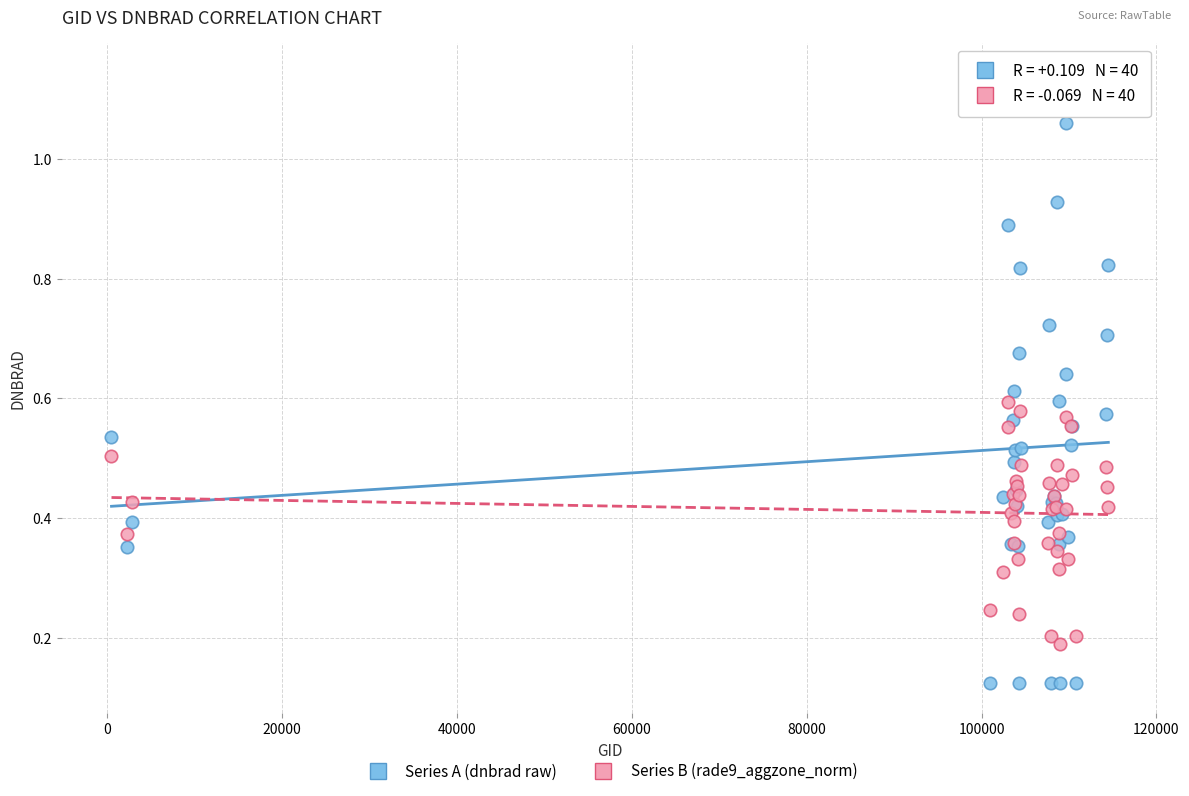

Which series reaches the minimum Y coordinate?

Series A (dnbrad raw)